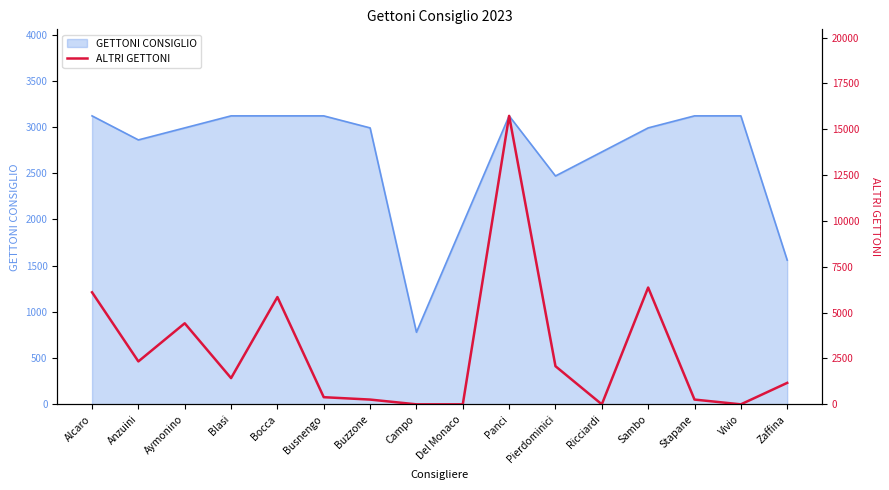

Is it true that the value at Del Monaco is -6028?

False